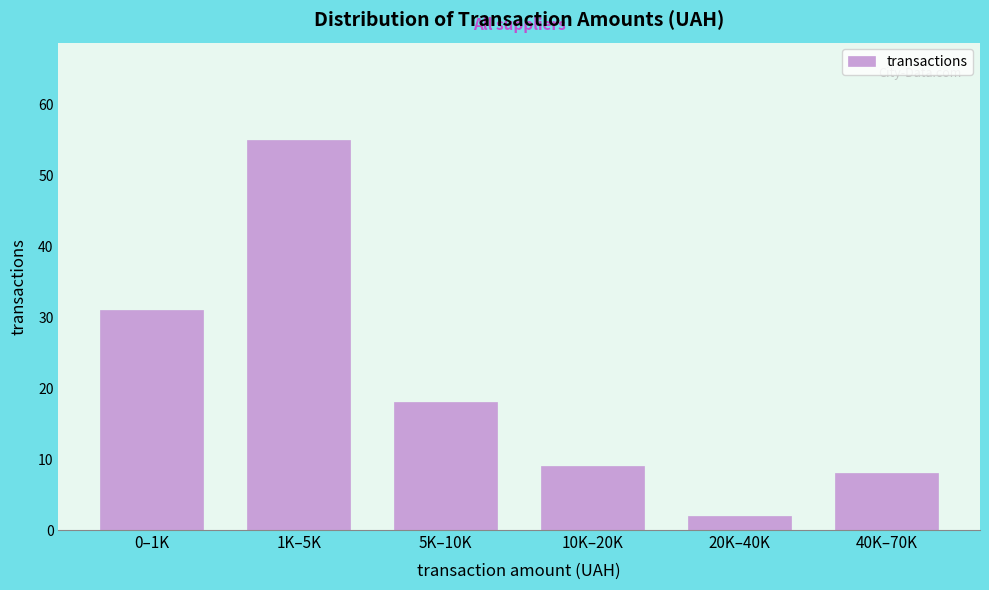

Reading left to right, list all the values displayed in this chart.

0–1K=31	1K–5K=55	5K–10K=18	10K–20K=9	20K–40K=2	40K–70K=8